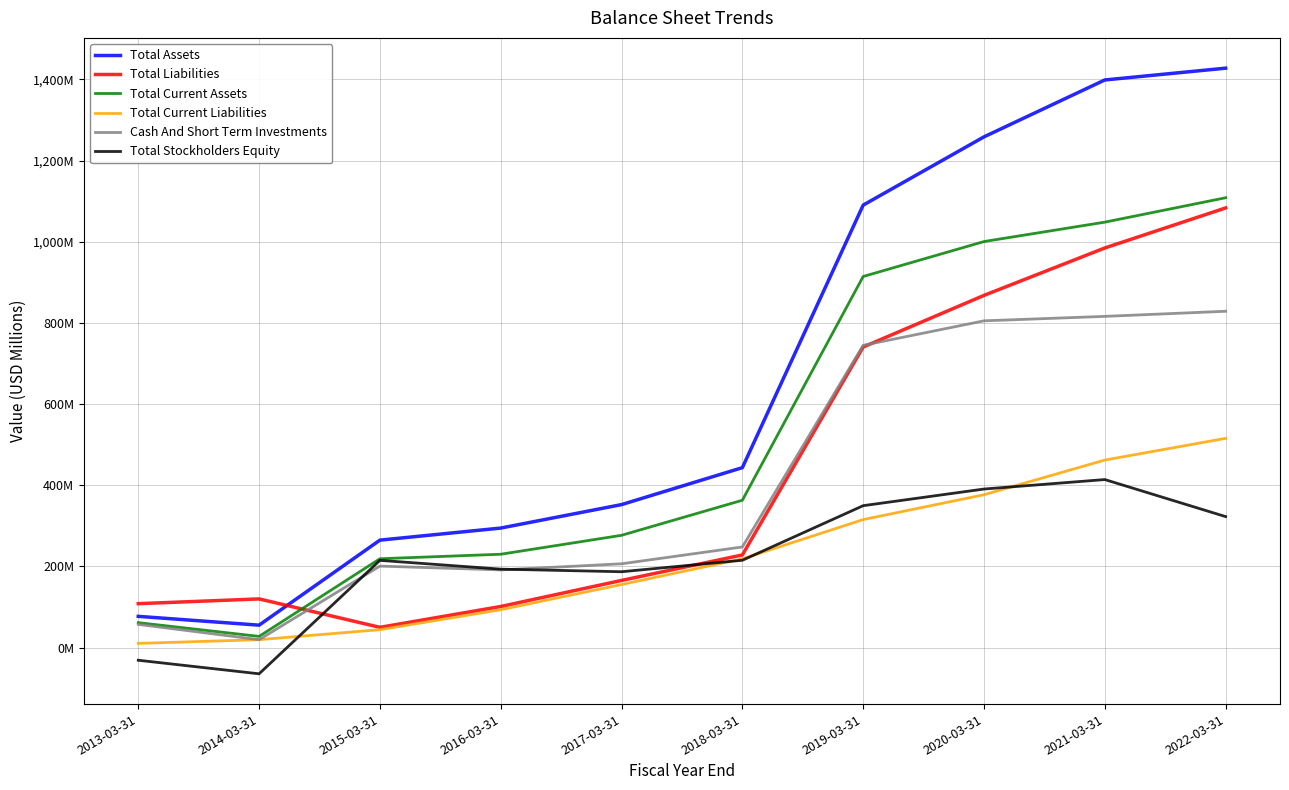

Does the chart have visible grid lines?

Yes